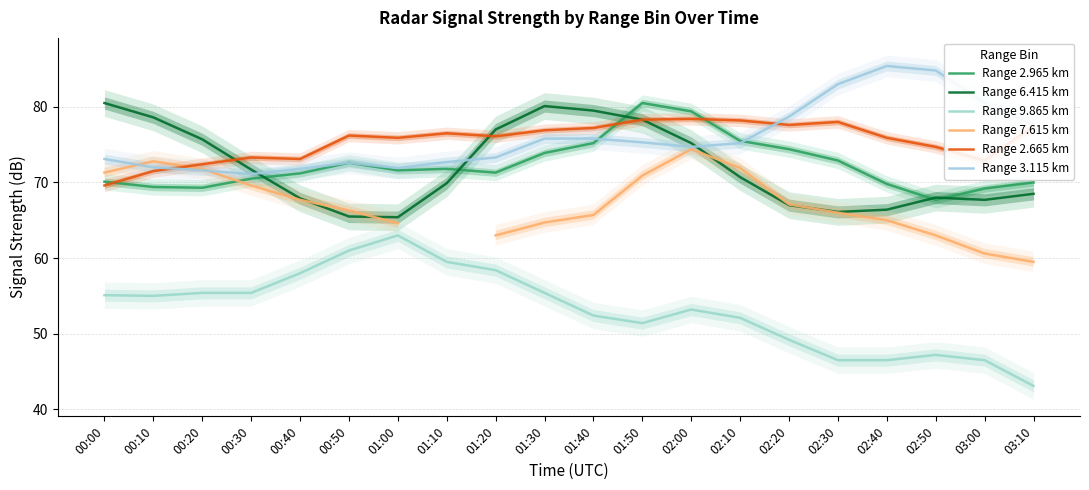

Between which two adjacent categories do Range 3.115 km and Range 7.615 km first intersect?

00:00 and 00:10